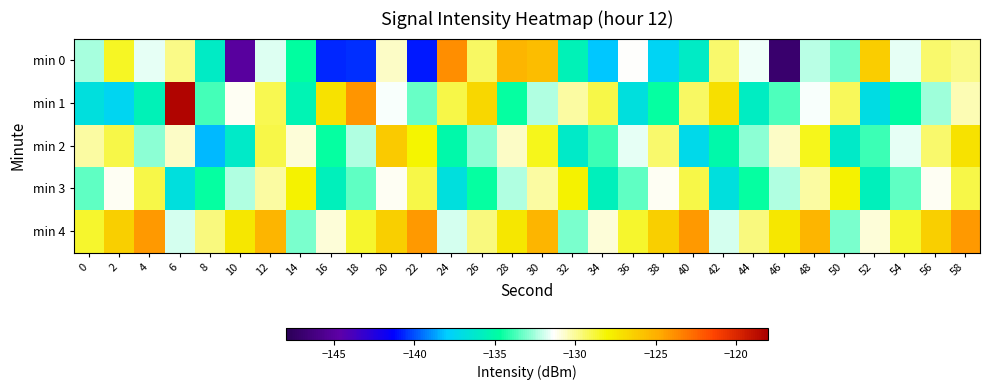

Which series has the largest range (max minus min)?

min 0